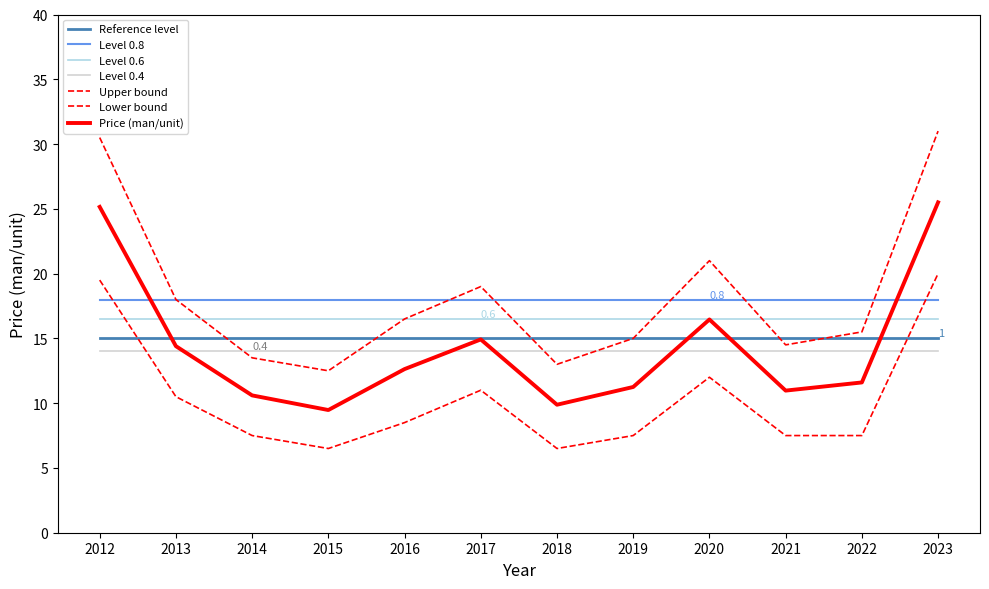

True or false: Upper bound and Price (man/unit) cross at least once.

False